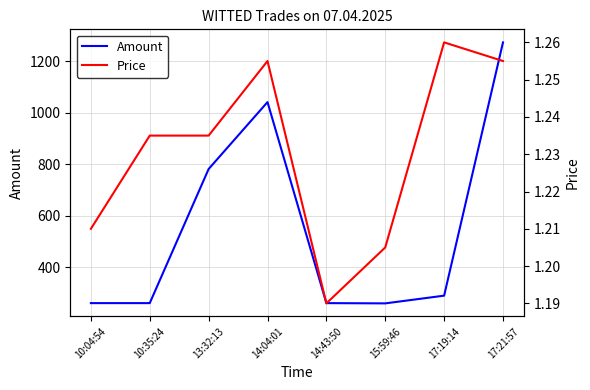

What is the lowest value of the Price series?

1.2